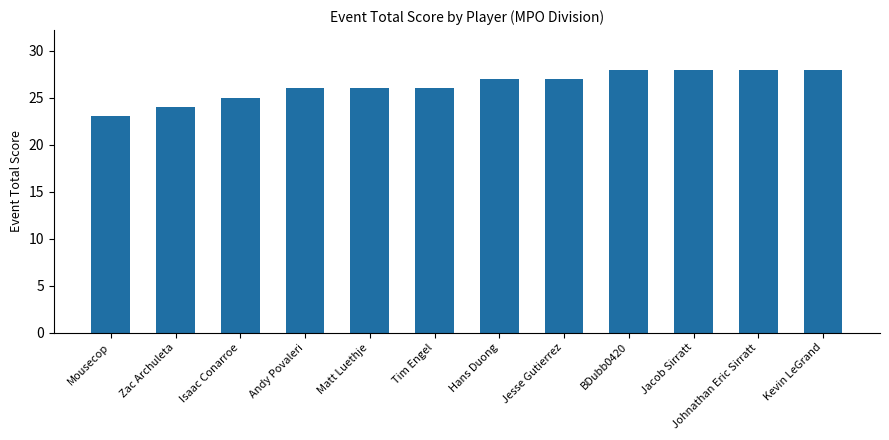

What is the label of the 3rd bar from the right?

Jacob Sirratt